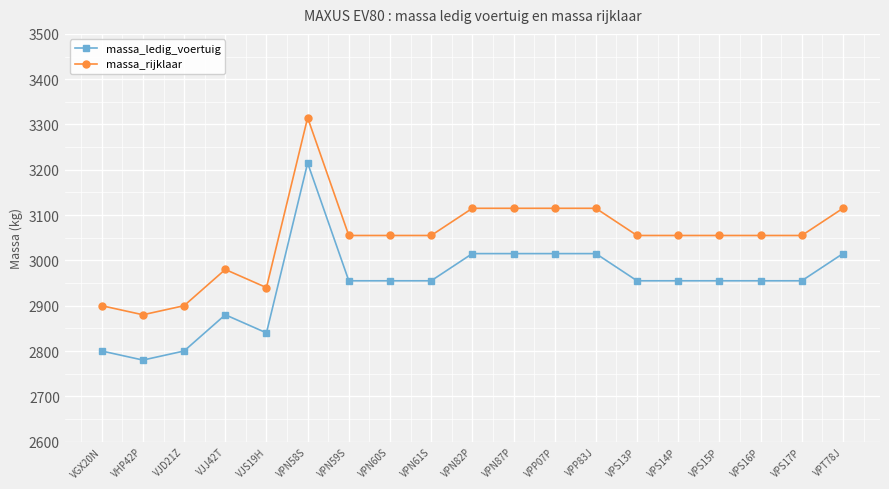

Reading left to right, list all the values displayed in this chart.

massa_ledig_voertuig: 2800	2780	2800	2880	2840	3215	2955	2955	2955	3015	3015	3015	3015	2955	2955	2955	2955	2955	3015
massa_rijklaar: 2900	2880	2900	2980	2940	3315	3055	3055	3055	3115	3115	3115	3115	3055	3055	3055	3055	3055	3115